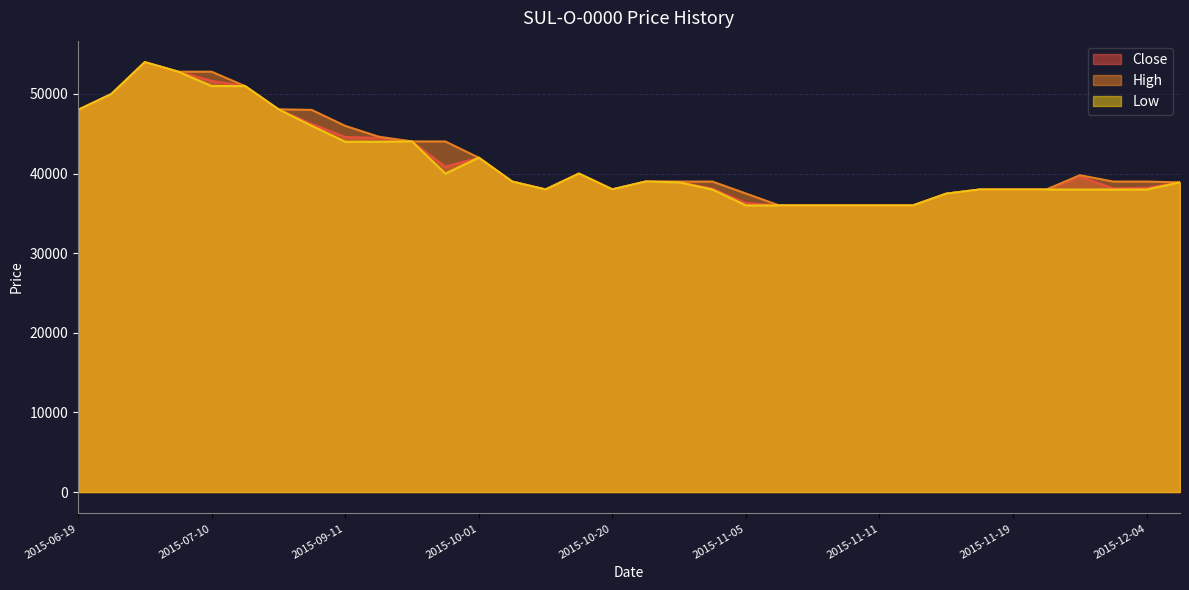

Which has a higher value, 2015-11-25 or 2015-12-04?

2015-11-25